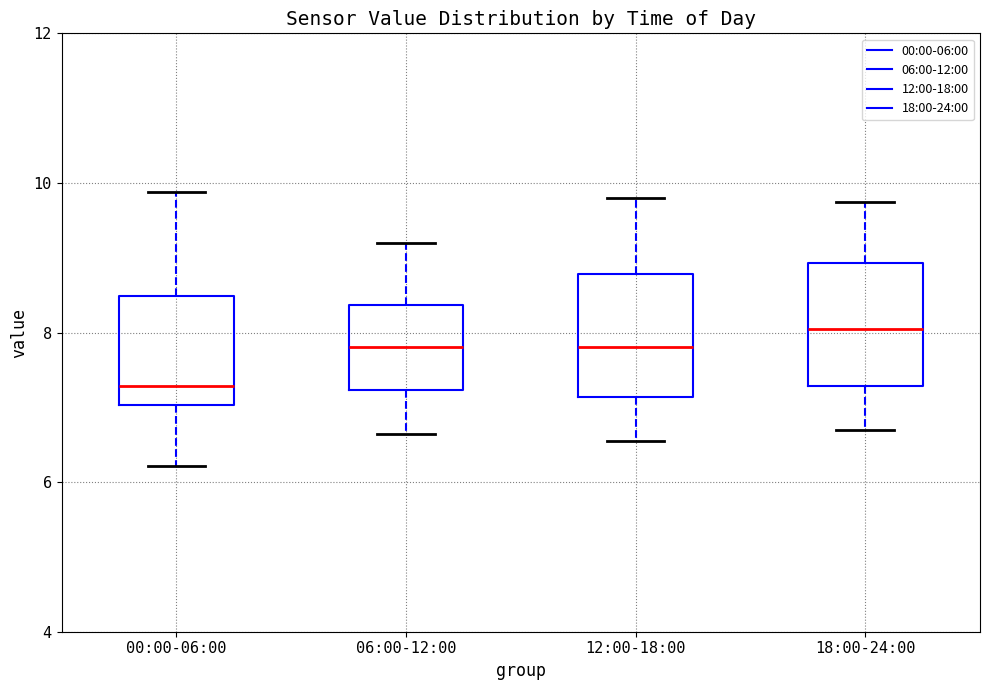

Reading left to right, read every box against the y-axis: the position of its median line, the range the box covers, and the ends of its whiskers. The values are not printed on the chart, so give them approximately, as read against the axis.

00:00-06:00: median 7.2, box 7.0 to 8.4, whiskers 6.2 to 9.8
06:00-12:00: median 7.8, box 7.2 to 8.4, whiskers 6.6 to 9.2
12:00-18:00: median 7.8, box 7.2 to 8.8, whiskers 6.6 to 9.8
18:00-24:00: median 8.0, box 7.2 to 9.0, whiskers 6.8 to 9.8